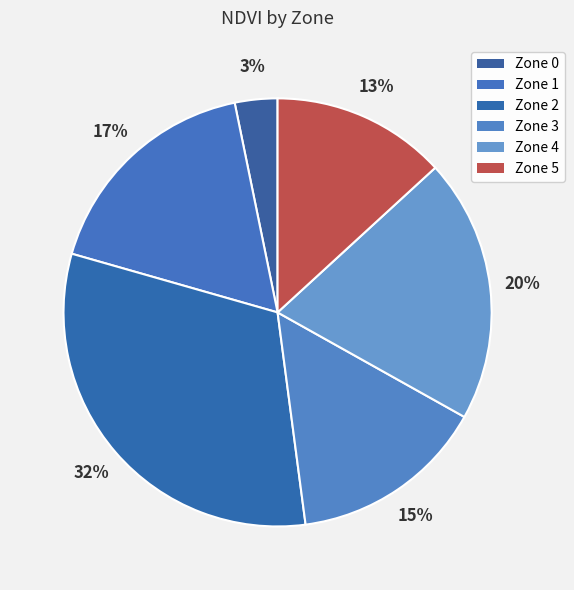

Is the sum of Zone 1 and Zone 2 greater than half?

No